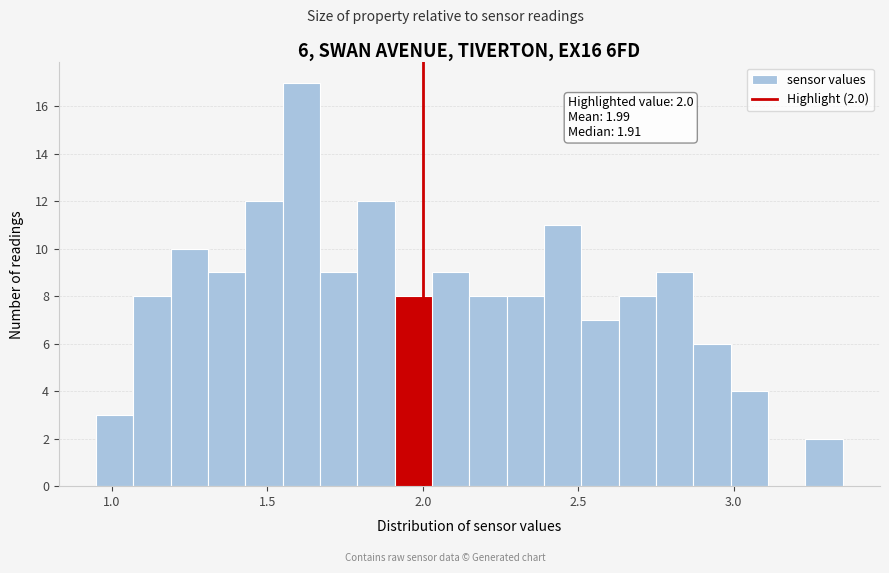

Read against the x-axis, roughly where is the centre of the tallest bar?

1.60